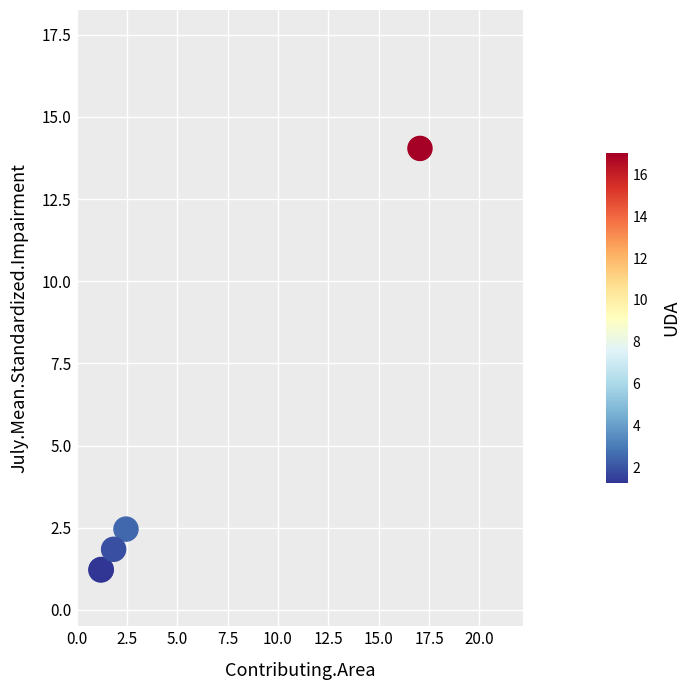

What Y value in the scatter plot is closest to 7?

2.5